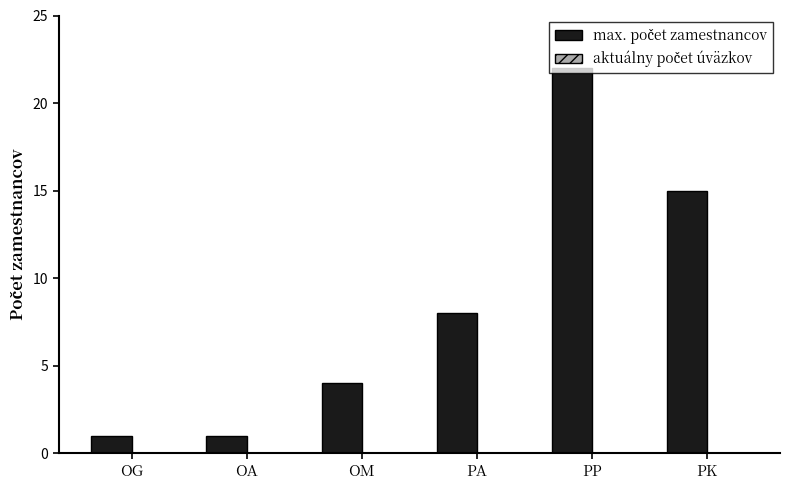

What is the label of the 3rd bar from the left?

OM